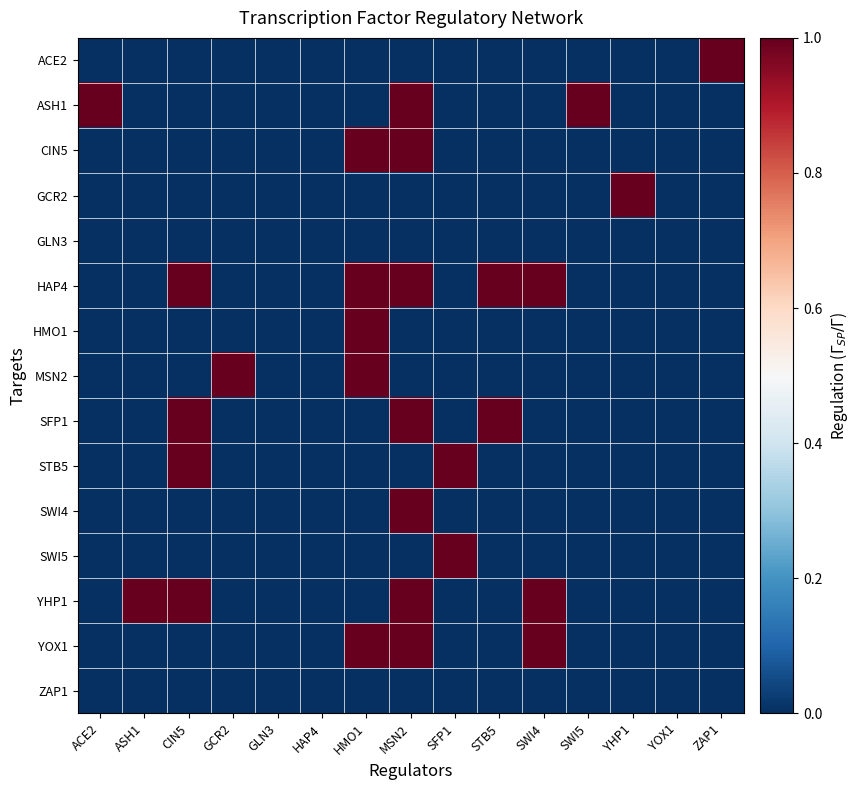

Rank the series at YOX1 from highest to lowest value.

ACE2, ASH1, CIN5, GCR2, GLN3, HAP4, HMO1, MSN2, SFP1, STB5, SWI4, SWI5, YHP1, YOX1, ZAP1